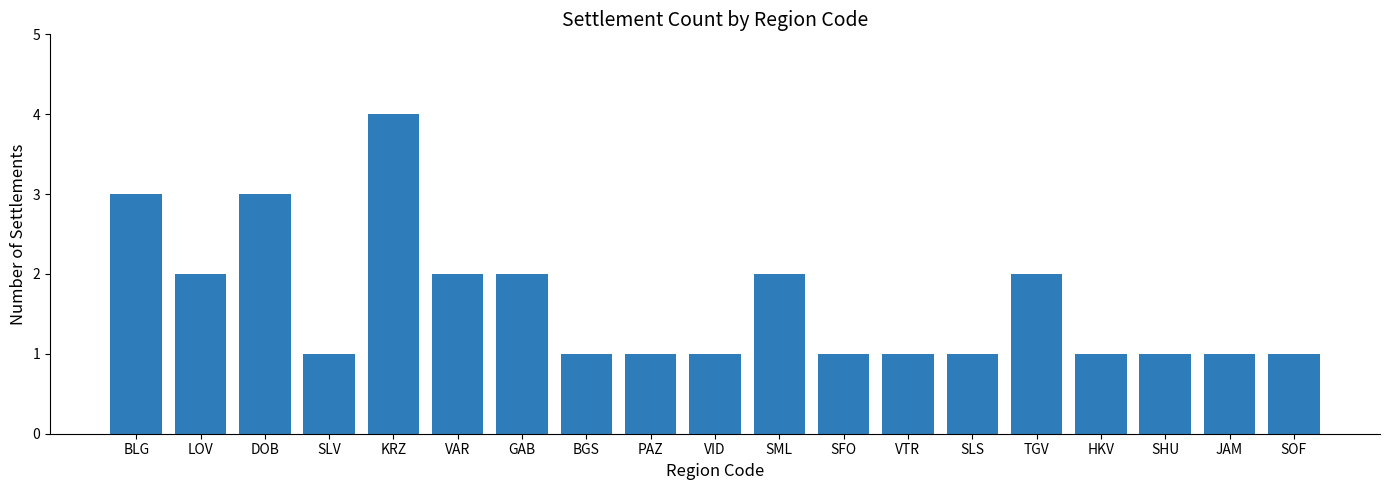

Approximately how many times larger is the value at GAB compared to SOF?

2.0